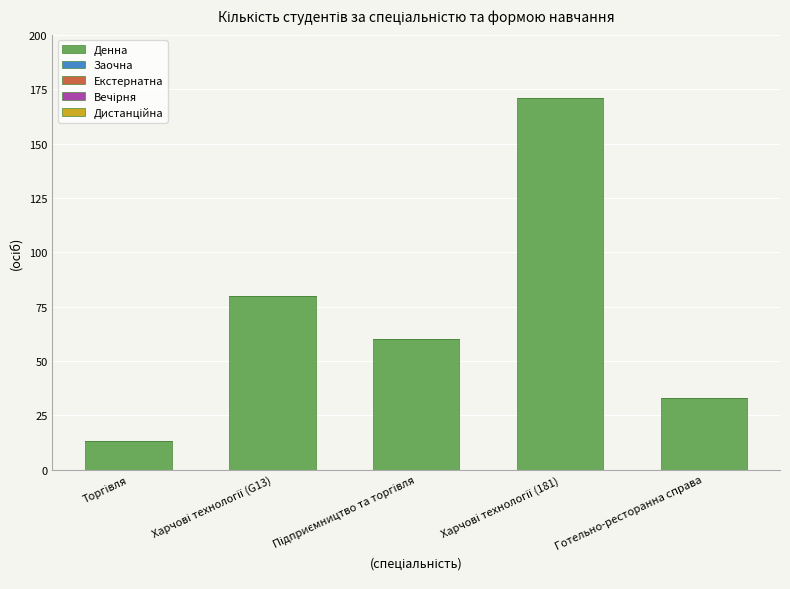

The value at Готельно-ресторанна справа is 14. True or false?

False